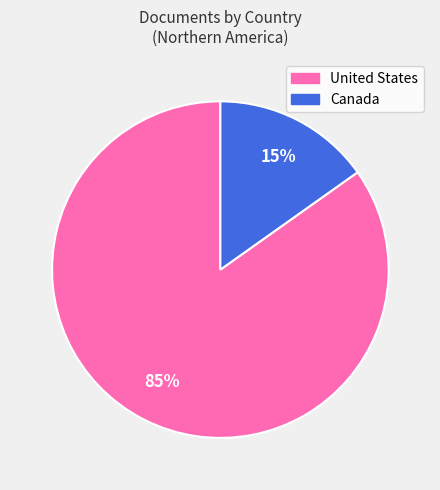

To the nearest percent, what is the combined percentage of United States and Canada?

100%